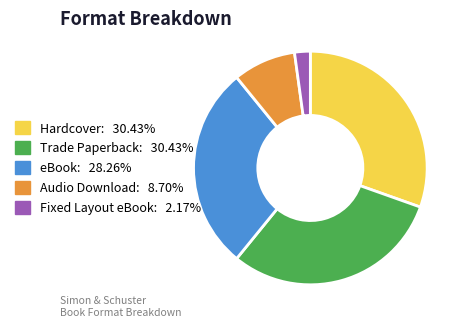

Is Fixed Layout eBook the majority of the pie?

No